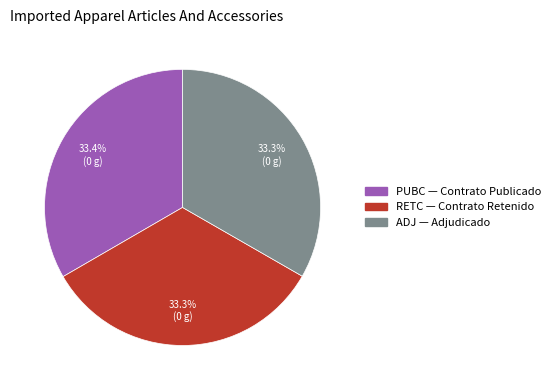

Do ADJ and PUBC together represent more than half of the pie?

Yes